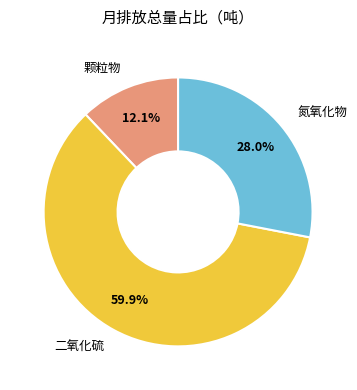

Combined, what portion of the pie is 氮氧化物 and 颗粒物?

40.1%